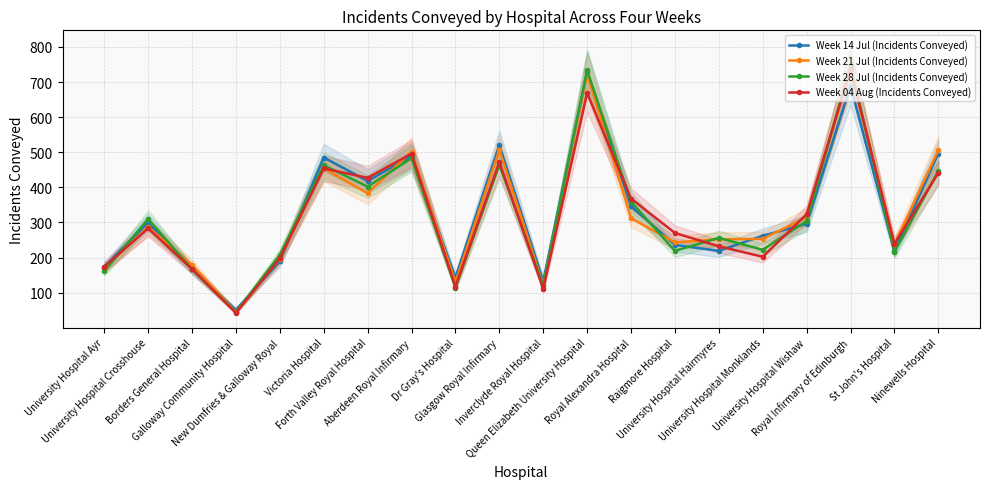

How many times do Week 14 Jul (Incidents Conveyed) and Week 21 Jul (Incidents Conveyed) cross each other?

9